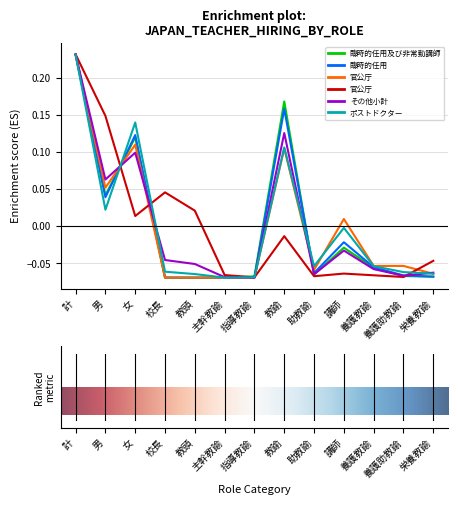

At which category does the chart reach its peak across all series?

計